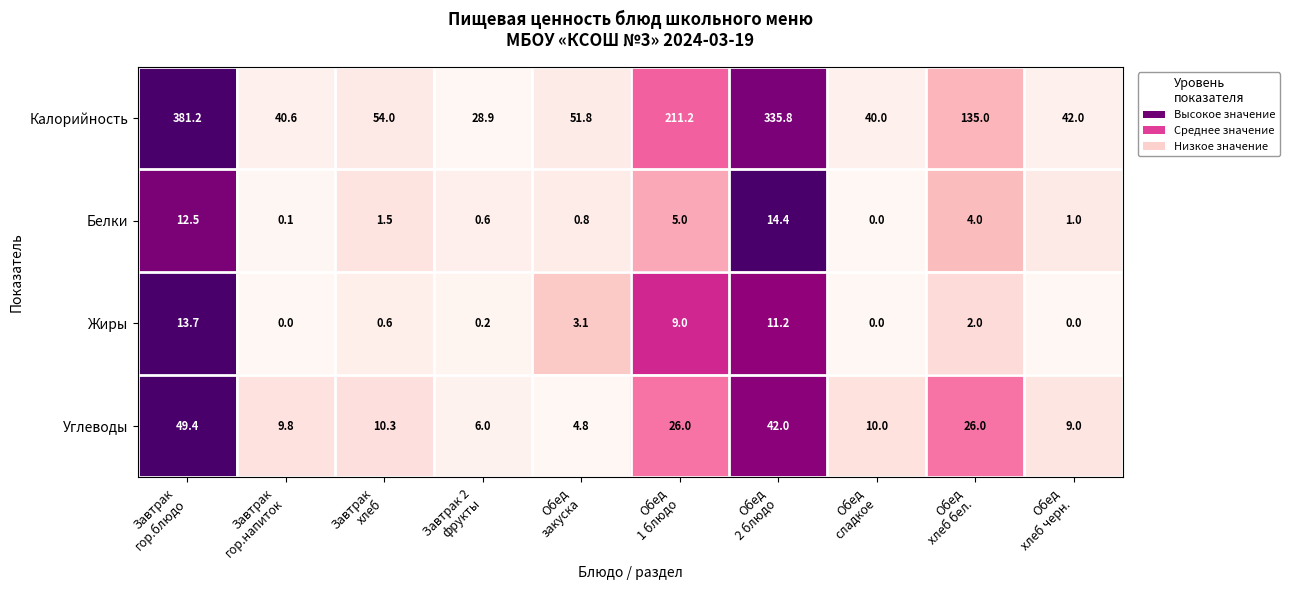

Rank the series by their maximum value, from highest to lowest.

Калорийность, Углеводы, Белки, Жиры